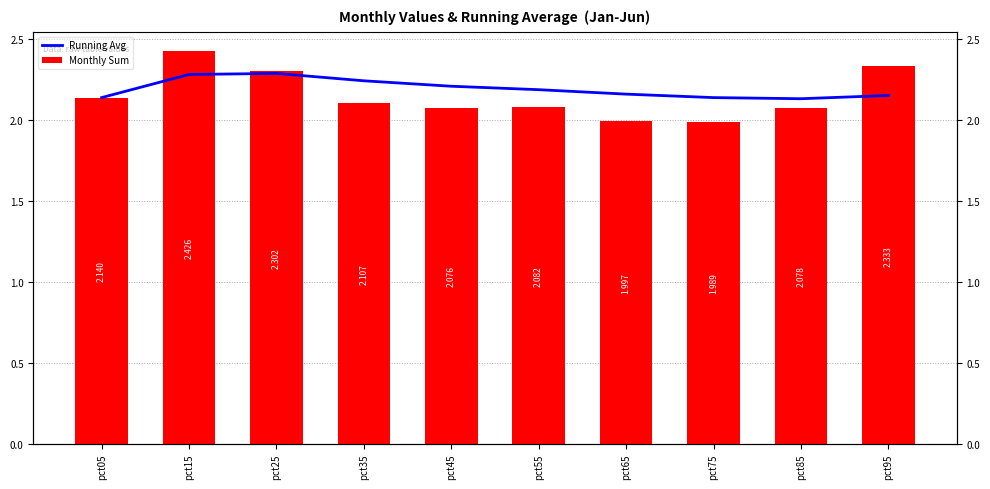

At which label does Monthly Sum first exceed 2?

pct05